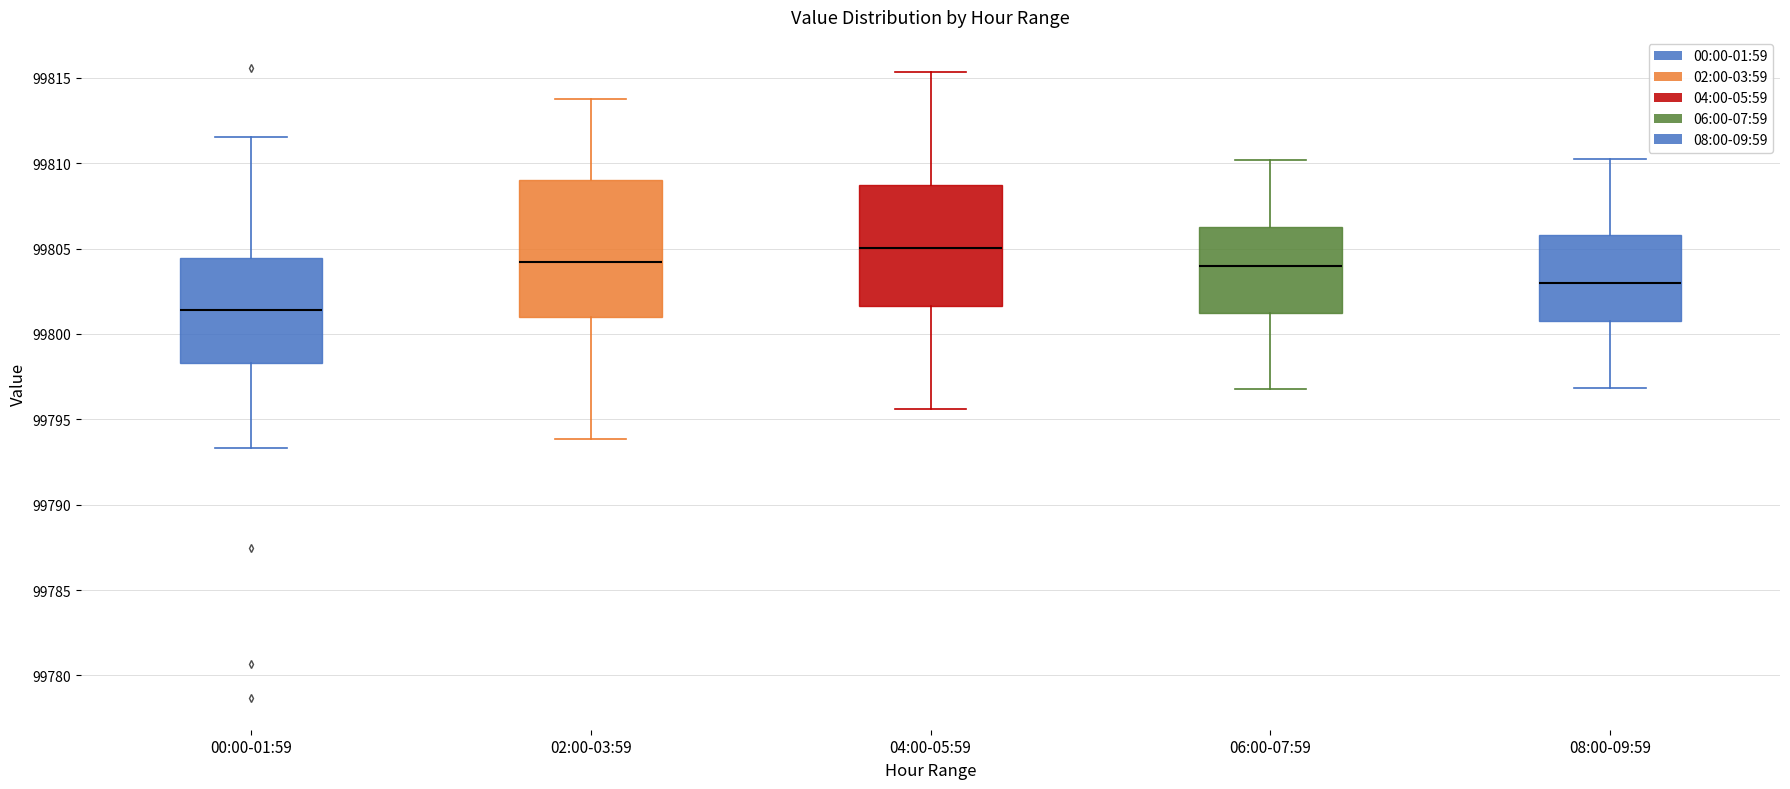

Which box is the tallest, from its lower edge to its upper edge?

02:00-03:59